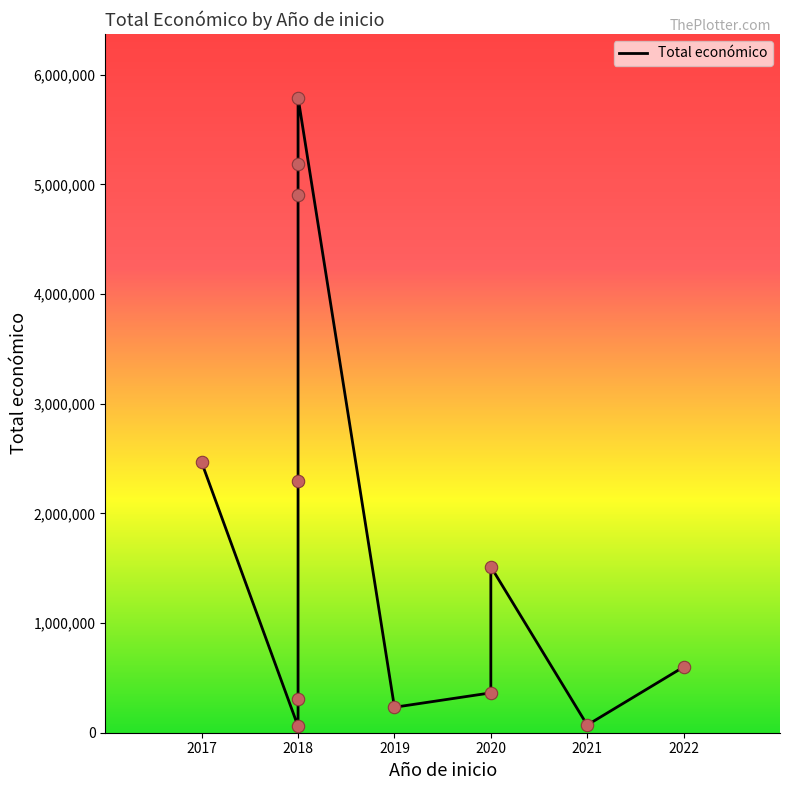

Approximately how many times larger is the value at 2018 compared to 2018?

84.3